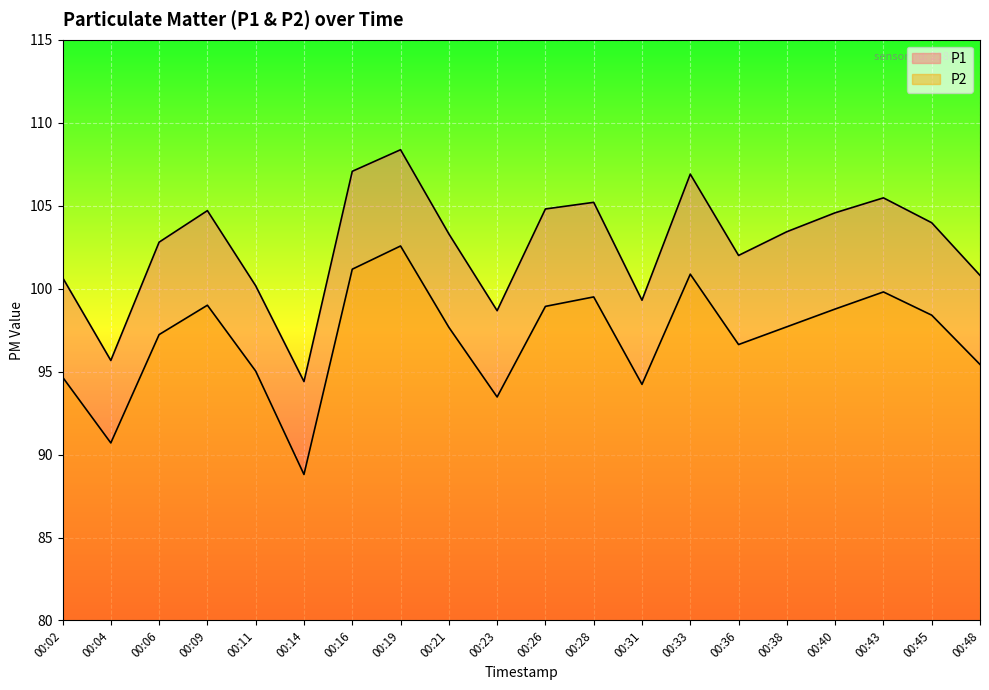

True or false: P2 has a value of 95.0 at 00:11.

True